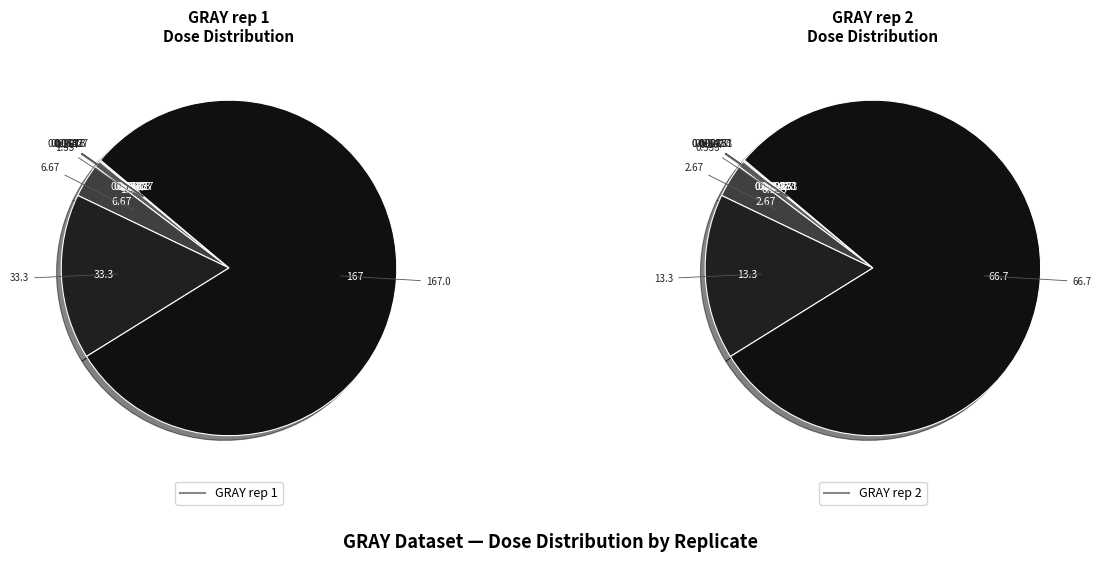

Do 7 and 5 together represent more than half of the pie?

No